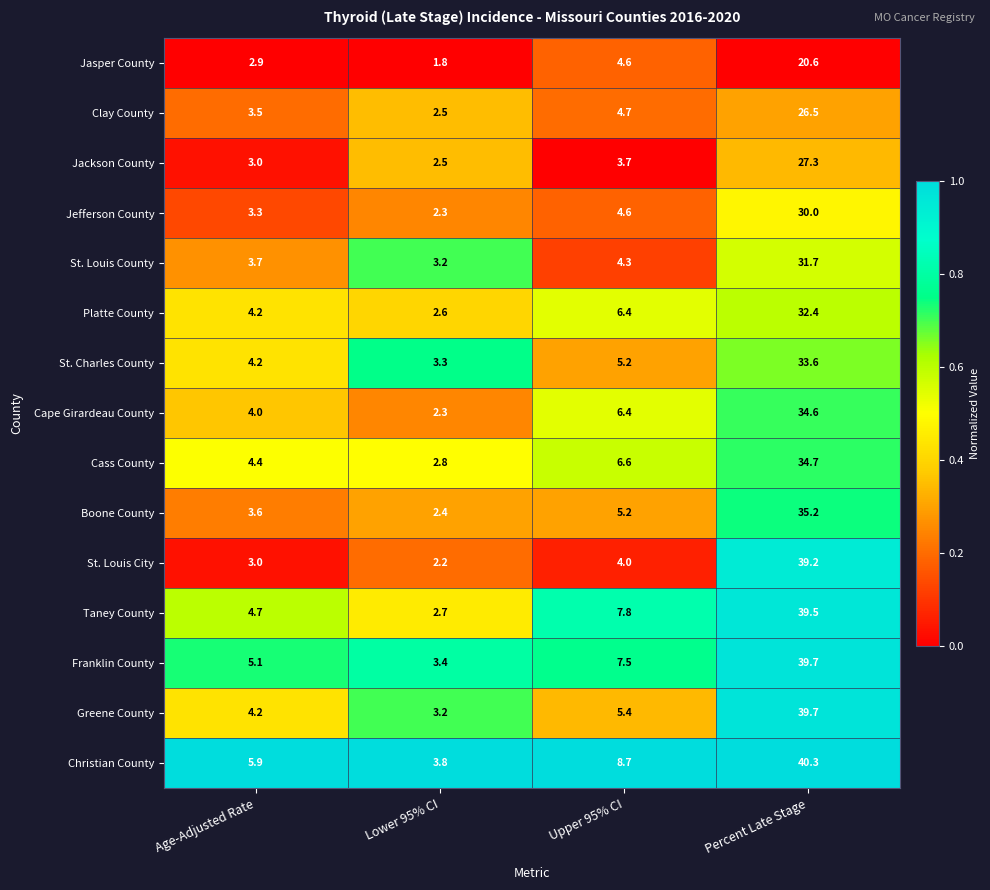

What is the total value across all series at Percent Late Stage?

505.0